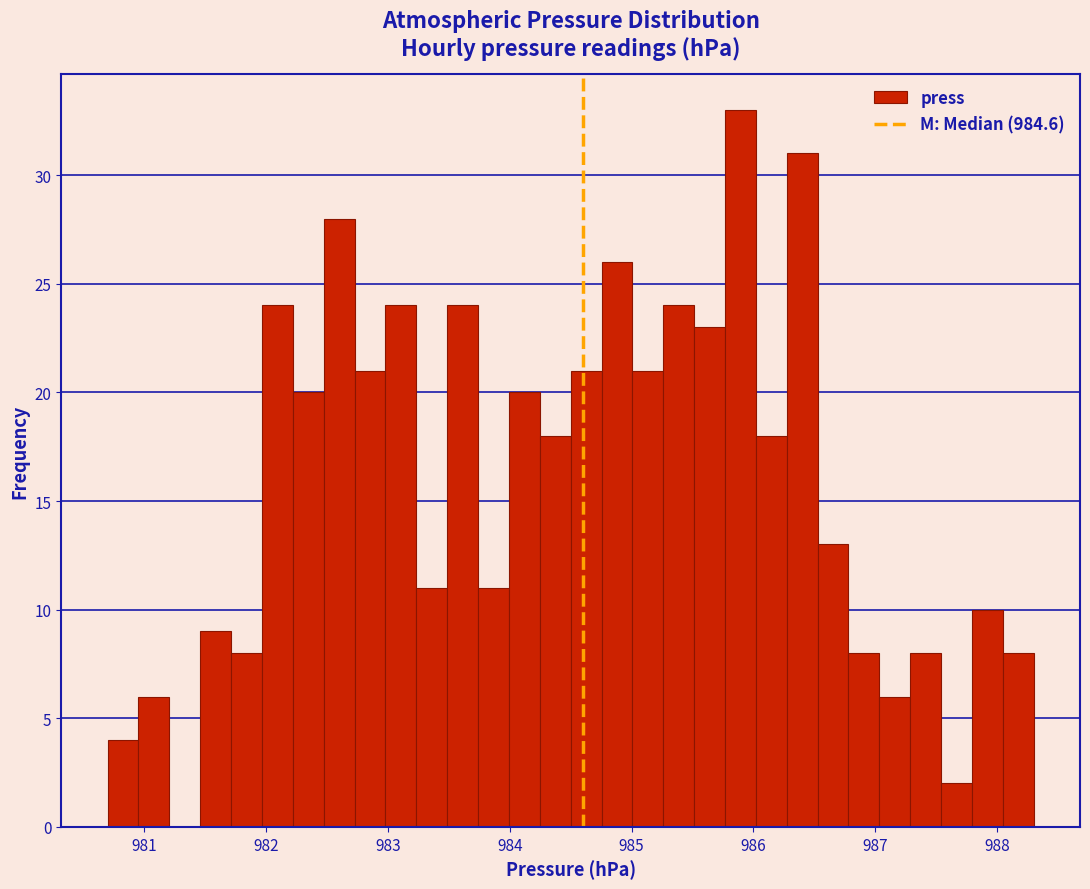

Around what value on the x-axis is the tallest bar? Give the approximate position of its centre, as read against the axis.

985.9